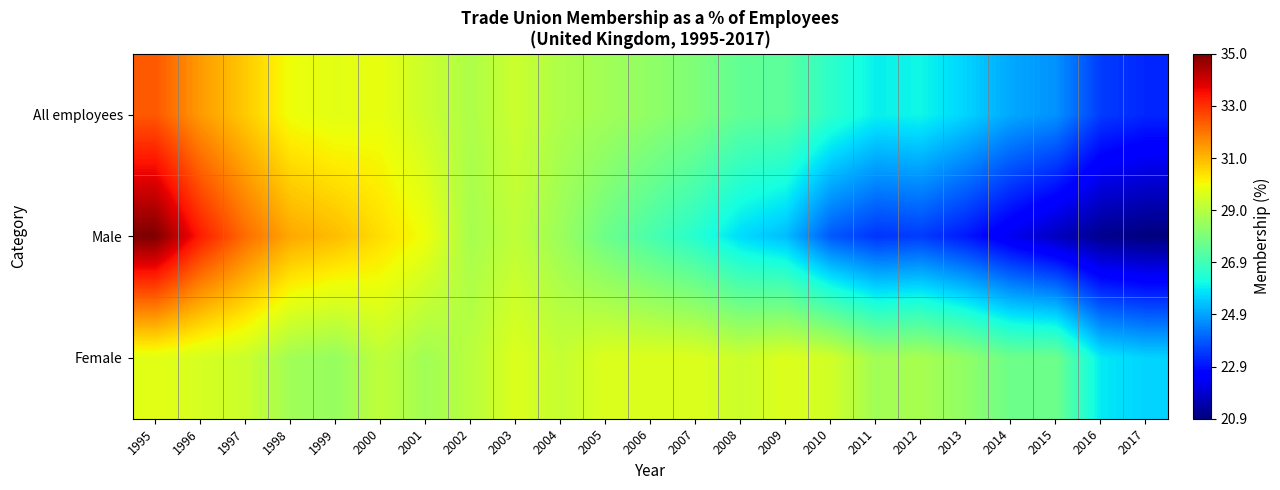

Reading left to right, transcribe all the data shown in this chart.

All employees: 1995=32.4	1996=31.4	1997=30.7	1998=29.9	1999=29.7	2000=29.8	2001=29.3	2002=28.8	2003=29.3	2004=28.8	2005=28.6	2006=28.3	2007=28.0	2008=27.5	2009=27.4	2010=26.6	2011=26.0	2012=26.1	2013=25.6	2014=25.0	2015=24.7	2016=23.5	2017=23.2
Male: 1995=35.0	1996=33.3	1997=32.1	1998=31.2	1999=30.9	2000=30.4	2001=29.9	2002=28.7	2003=29.1	2004=28.5	2005=27.7	2006=27.1	2007=26.5	2008=25.7	2009=25.3	2010=23.9	2011=23.4	2012=23.5	2013=23.0	2014=22.3	2015=21.7	2016=21.1	2017=20.9
Female: 1995=29.7	1996=29.5	1997=29.3	1998=28.6	1999=28.4	2000=29.1	2001=28.6	2002=29.0	2003=29.6	2004=29.2	2005=29.6	2006=29.6	2007=29.6	2008=29.3	2009=29.6	2010=29.4	2011=28.6	2012=28.7	2013=28.3	2014=27.7	2015=27.7	2016=25.9	2017=25.6